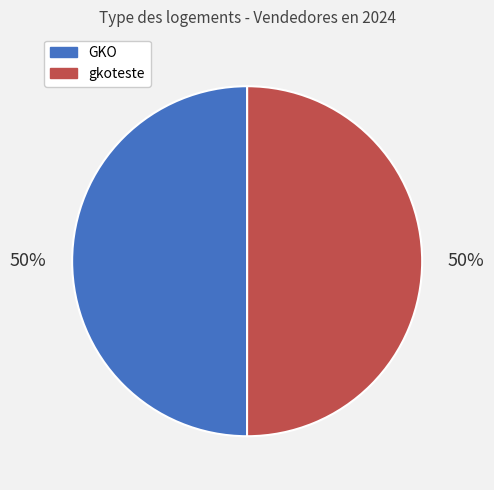

What percentage is the gkoteste slice, to the nearest percent?

50%